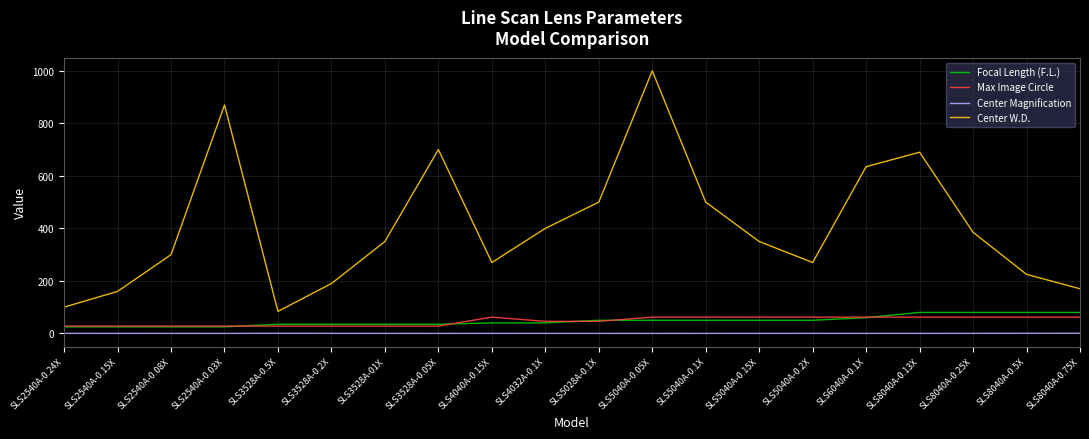

What is the total value across all series at SLS6040A-0.1X?

757.1